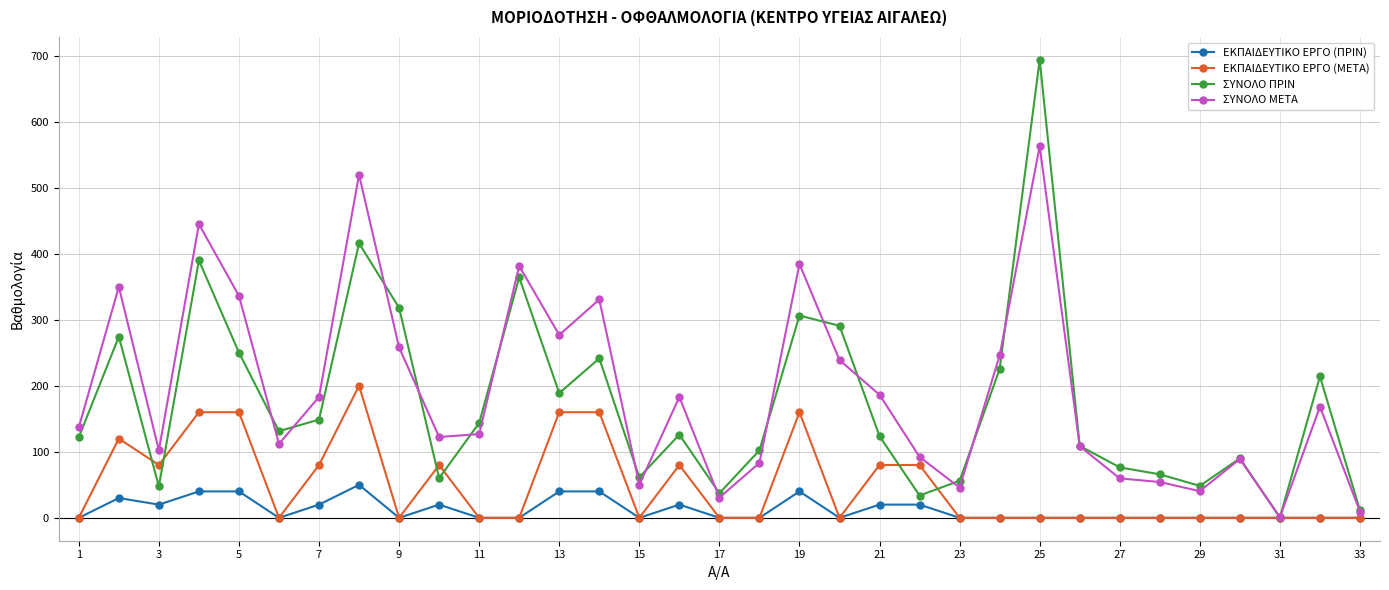

Which series has the largest range (max minus min)?

ΣΥΝΟΛΟ ΠΡΙΝ